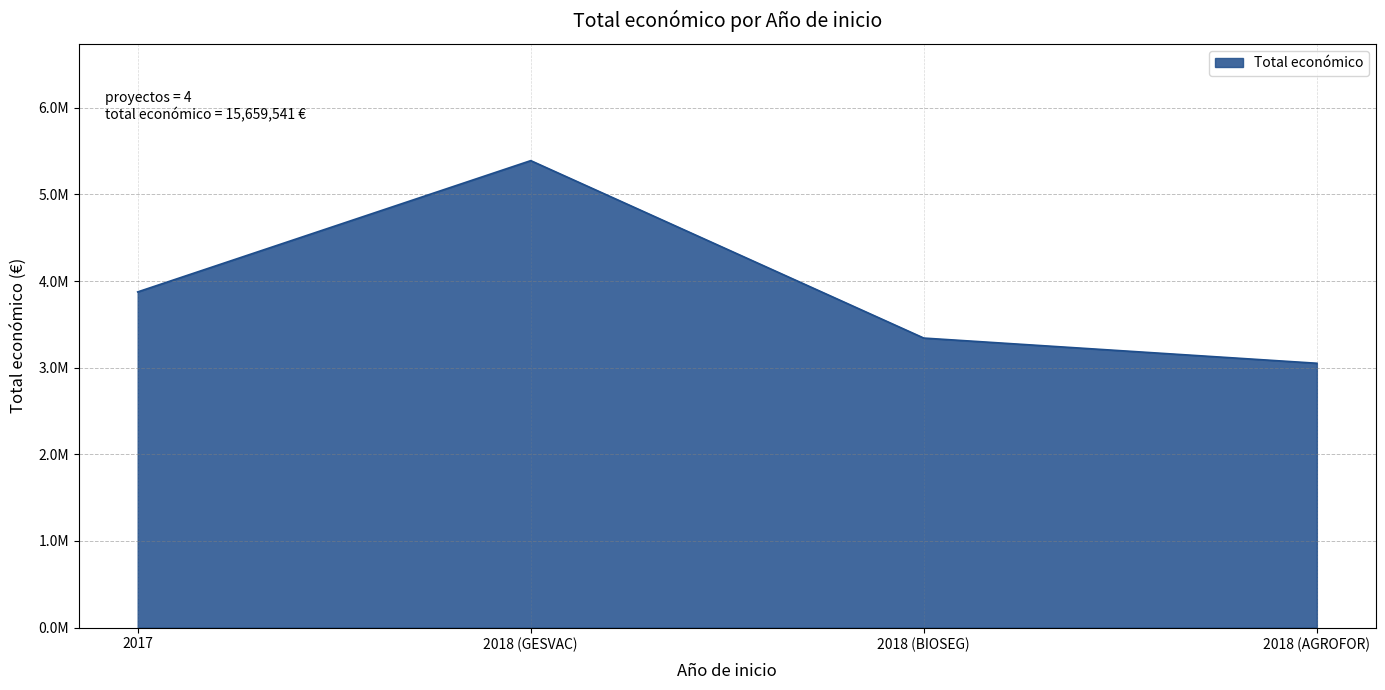

Reading left to right, extract all data points from this chart.

3875118	5390598	3342252	3051573